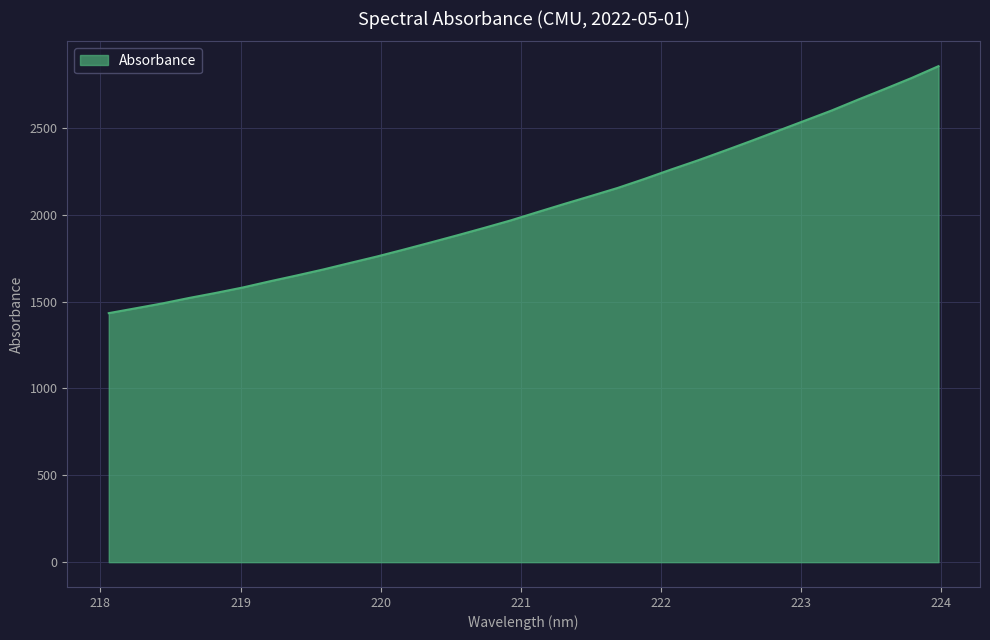

What is the difference between the maximum and minimum values?

1421.9